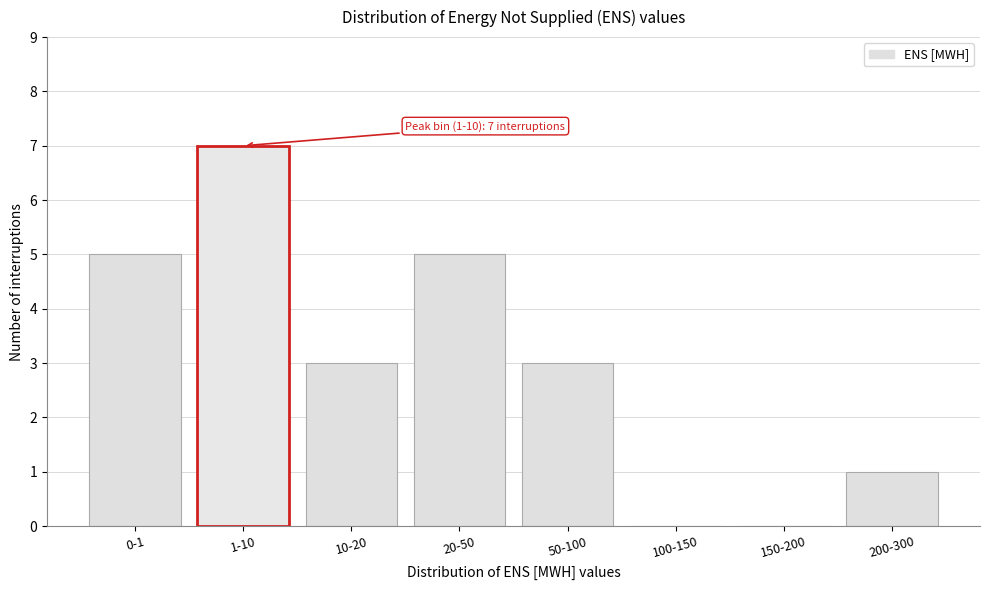

Reading right to left, transcribe all the data shown in this chart.

200-300=1	150-200=0	100-150=0	50-100=3	20-50=5	10-20=3	1-10=7	0-1=5